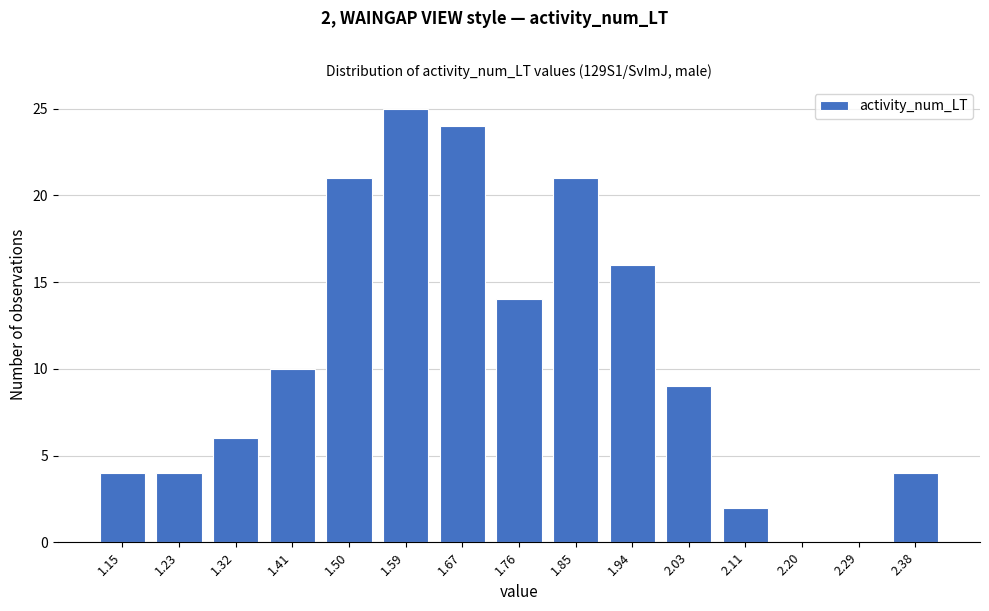

Reading left to right, list all the values displayed in this chart.

1.15=4	1.23=4	1.32=6	1.41=10	1.50=21	1.59=25	1.67=24	1.76=14	1.85=21	1.94=16	2.03=9	2.11=2	2.20=0	2.29=0	2.38=4